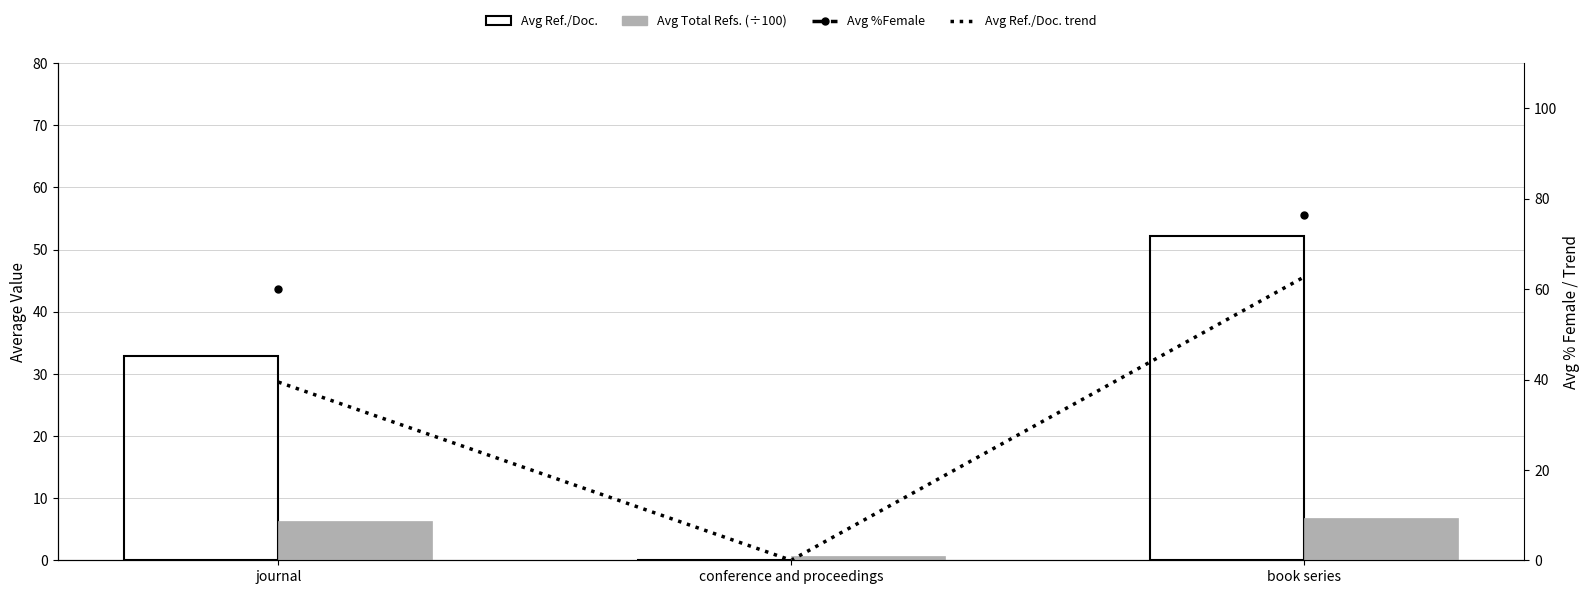

Is it true that Avg Total Refs. (÷100) equals 0.2 at conference and proceedings?

False